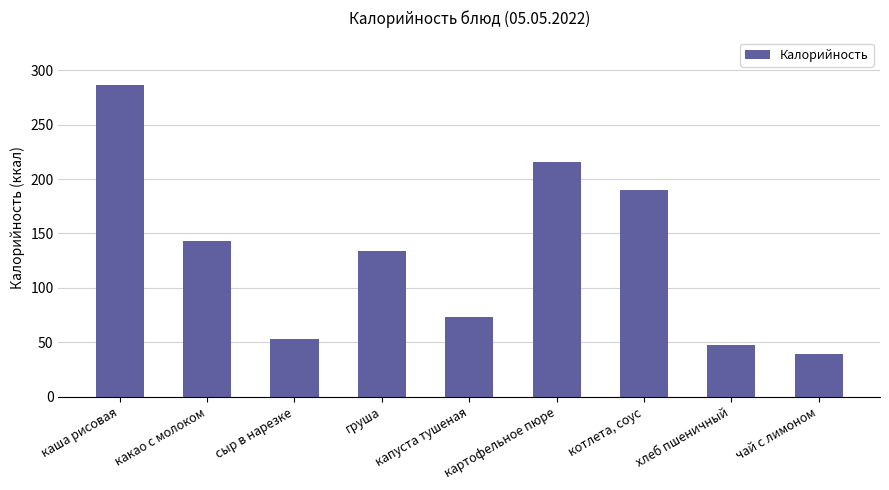

Reading left to right, transcribe all the data shown in this chart.

286.1	143.0	53.4	133.5	73.0	215.3	190.3	47.8	39.5